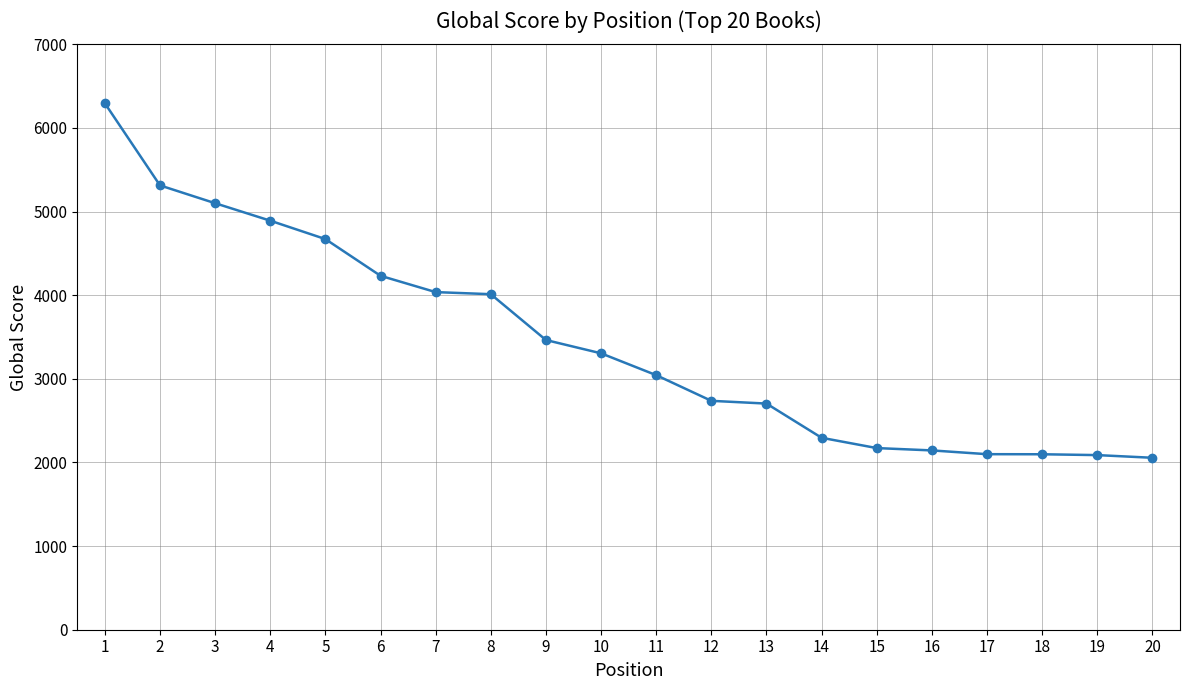

What is the average value?

3438